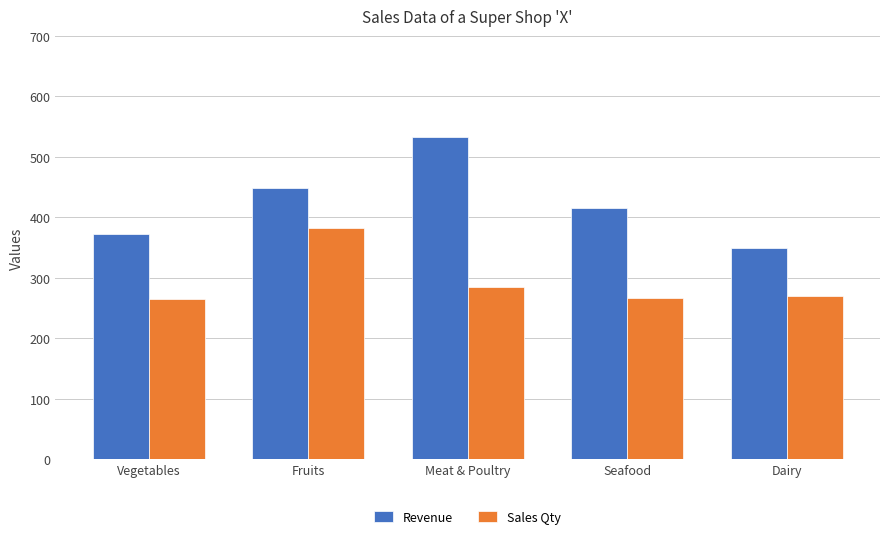

Which category has the highest value in the Revenue series?

Meat & Poultry